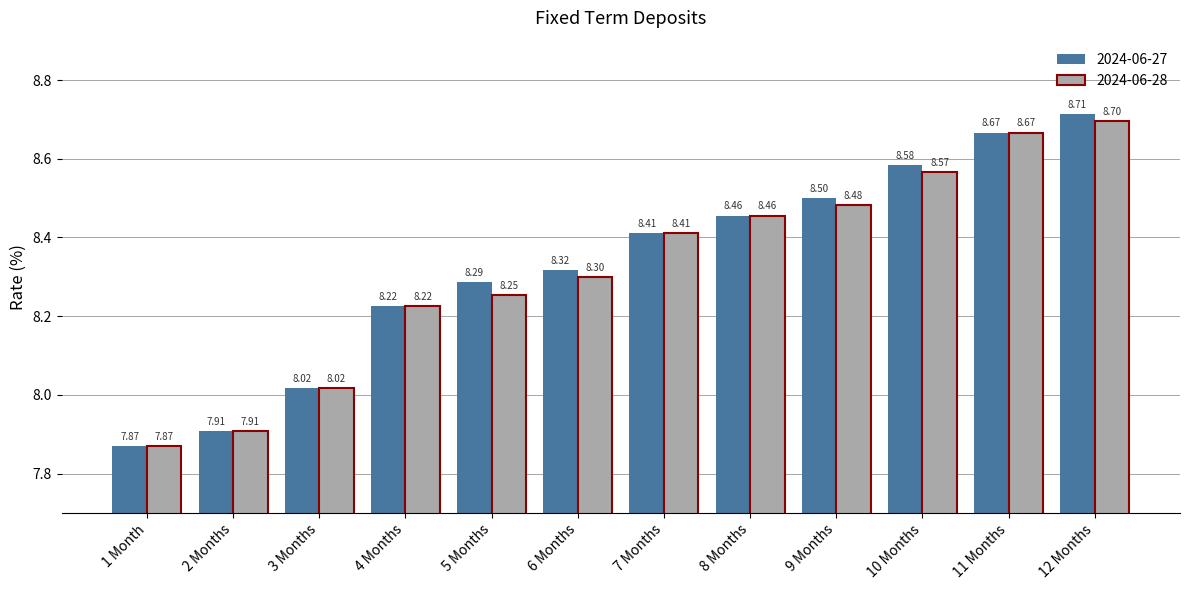

What position from the left is 2 Months?

2